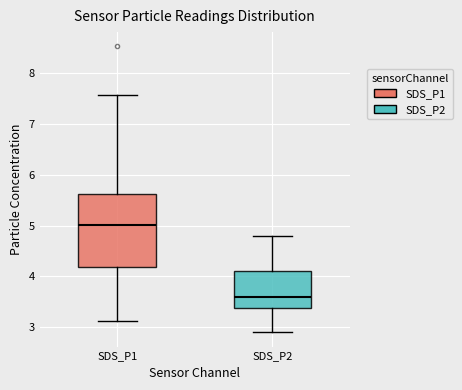

Which box's median line is the lowest?

SDS_P2